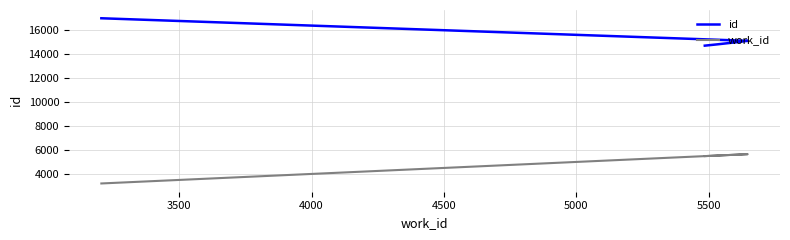

How many interior local peaks does the work_id series have?

1